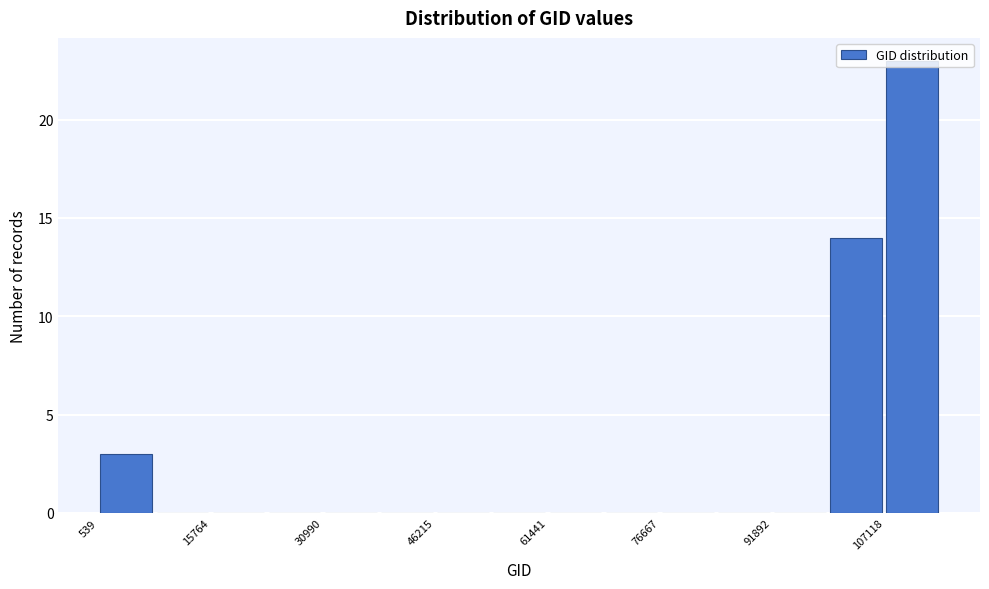

Read against the x-axis, roughly where is the centre of the tallest bar?

110000